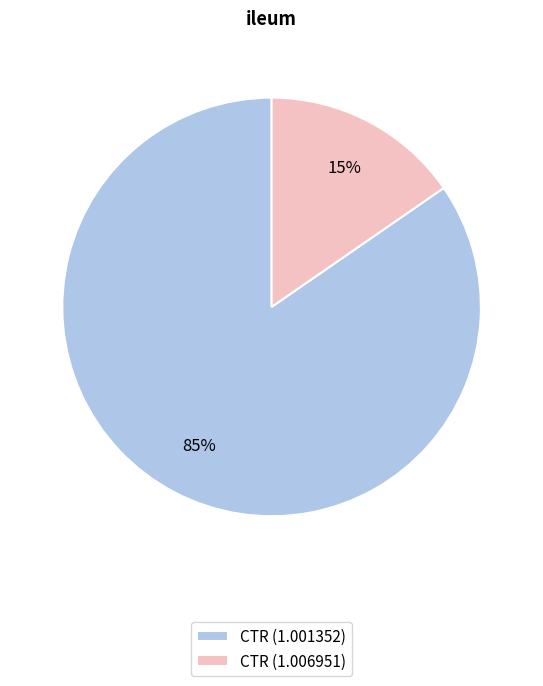

Which category has the biggest portion of the pie?

CTR (1.001352)